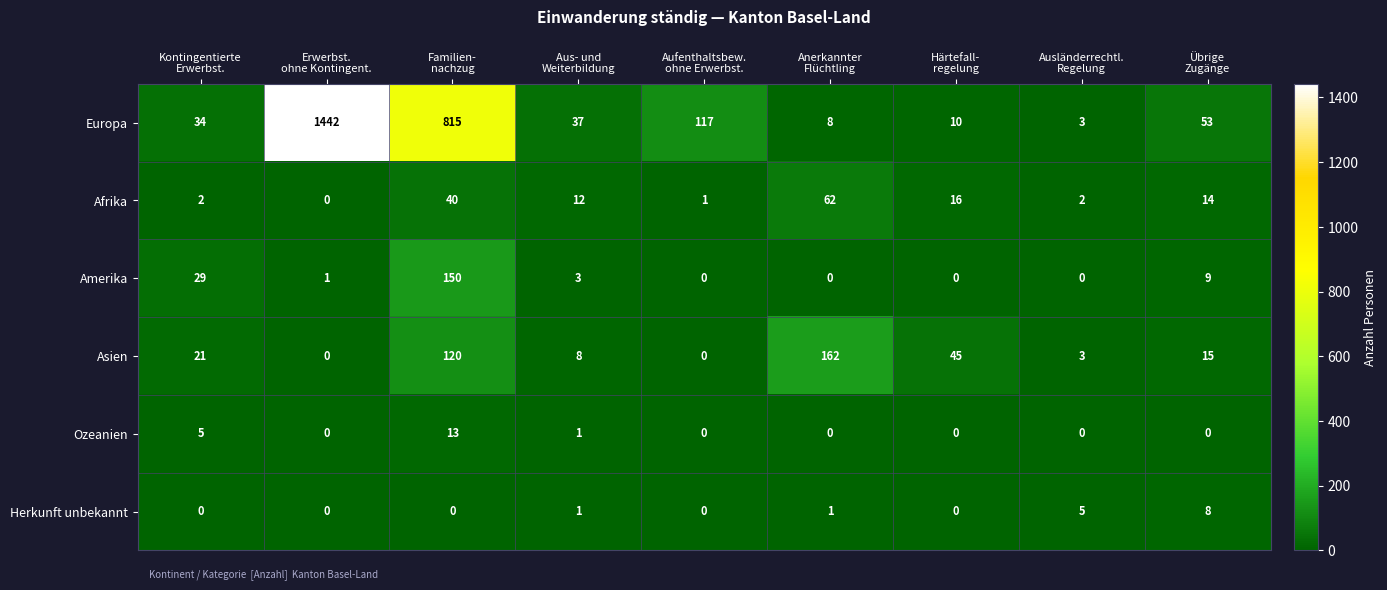

What is the sum of all Asien values?

374